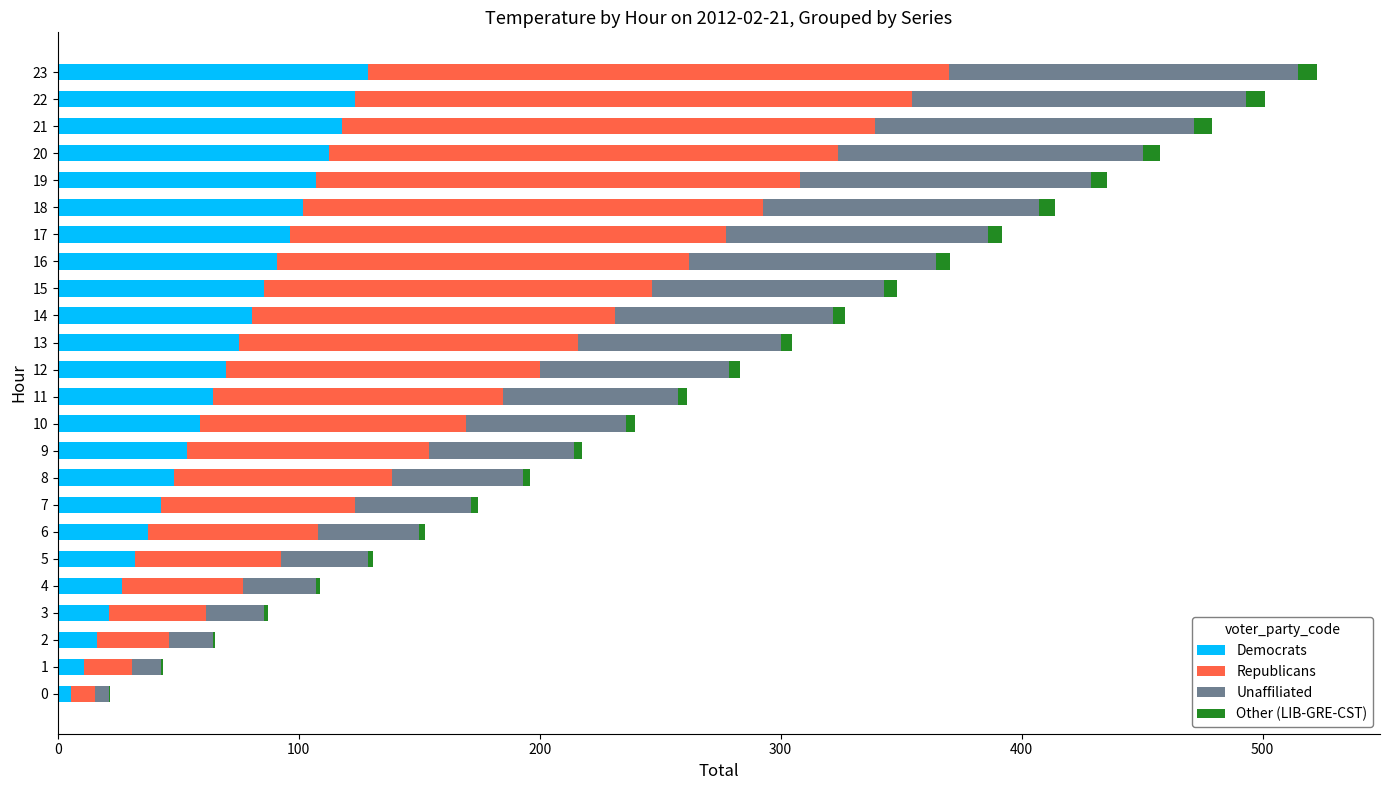

True or false: Democrats has a value of 182.8 at 21.

False